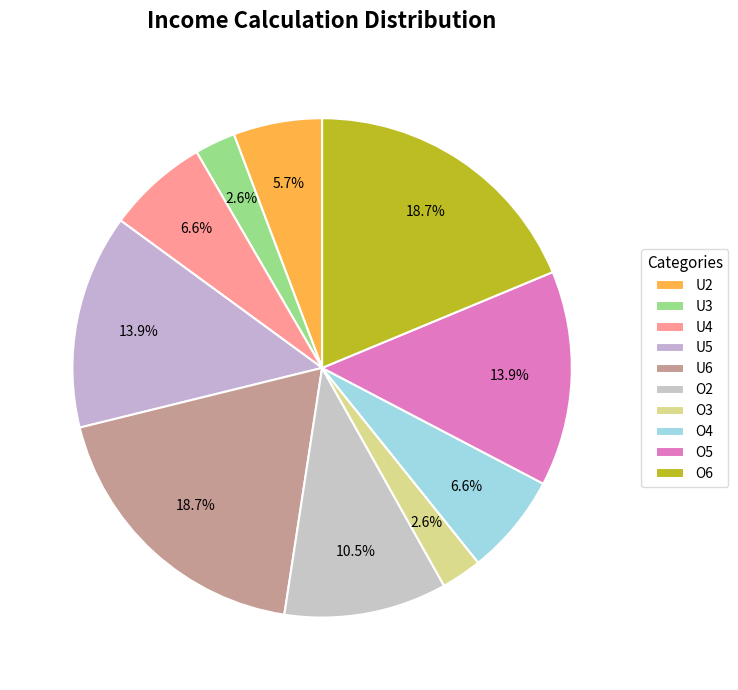

How many slices are in this pie chart?

10